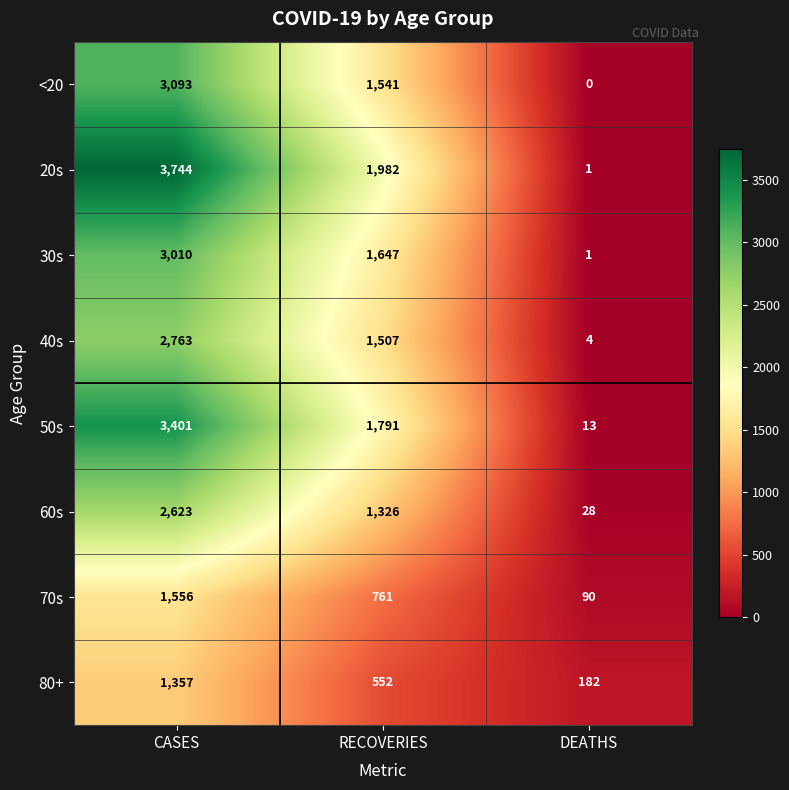

What is the total value across all series at RECOVERIES?

11107